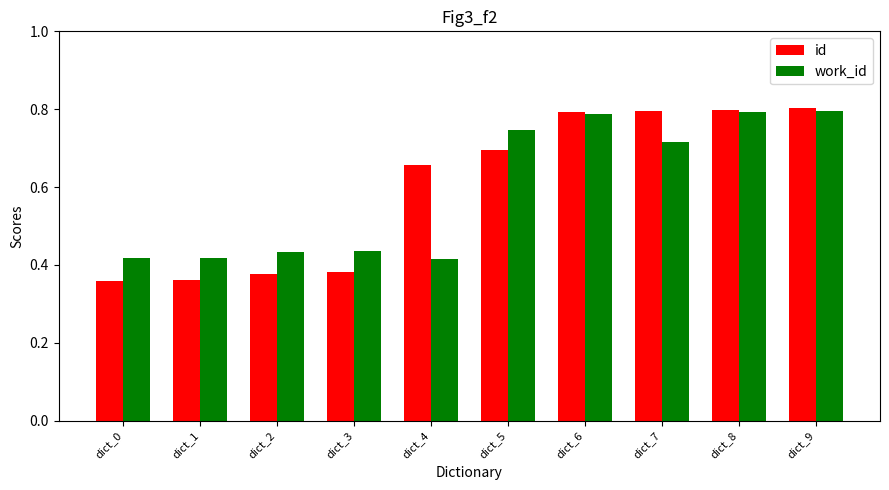

What is the average value of the work_id series?

0.6